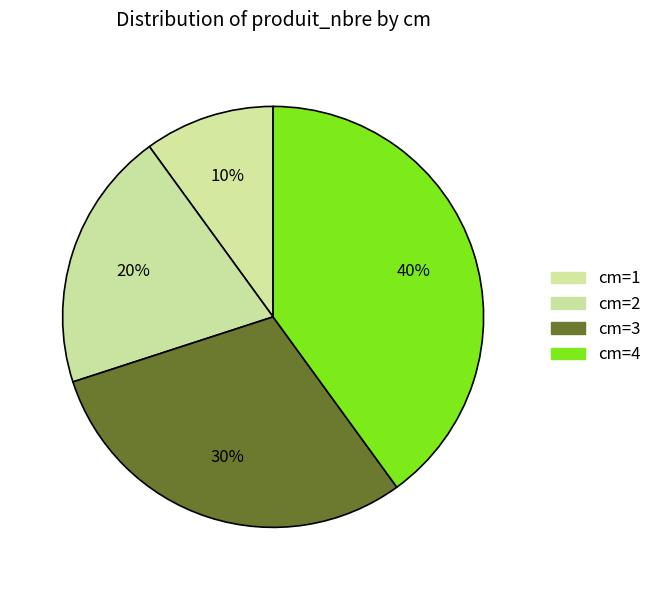

To the nearest percent, what is the difference between the largest and smallest slice percentages?

30%